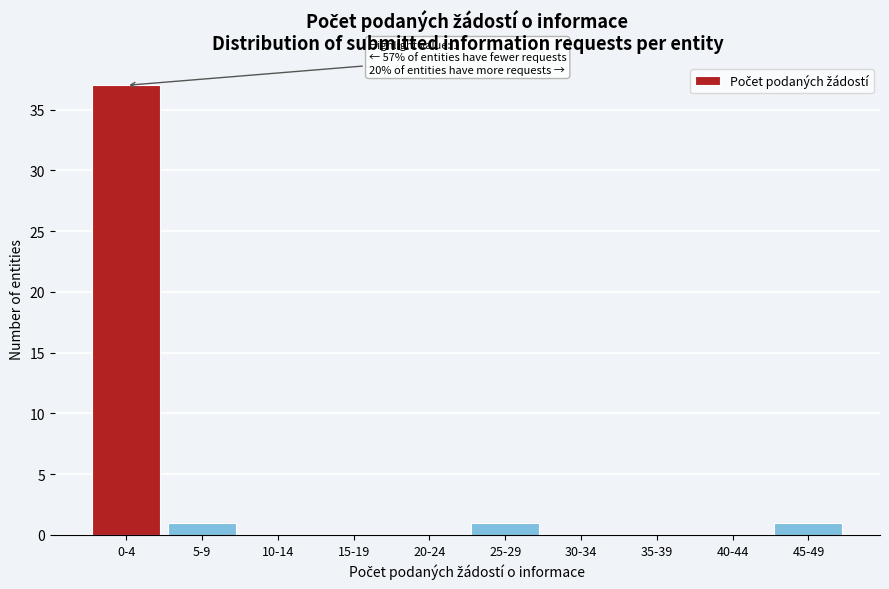

Reading left to right, transcribe all the data shown in this chart.

0-4=37	5-9=1	10-14=0	15-19=0	20-24=0	25-29=1	30-34=0	35-39=0	40-44=0	45-49=1